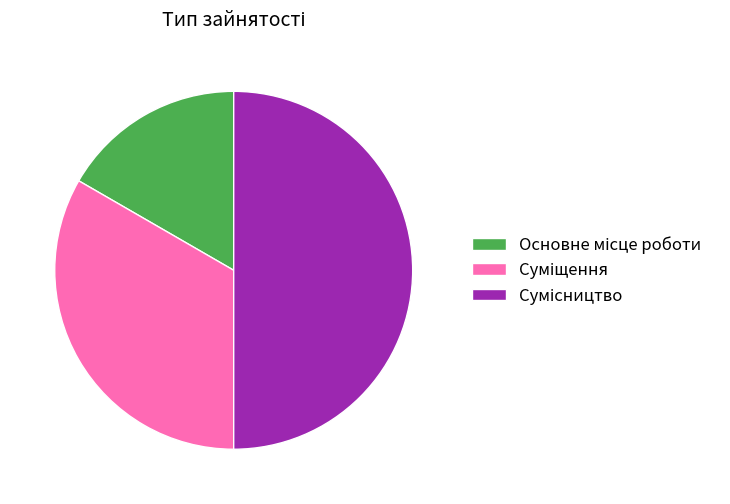

True or false: Сумісництво accounts for 41% of the total.

False